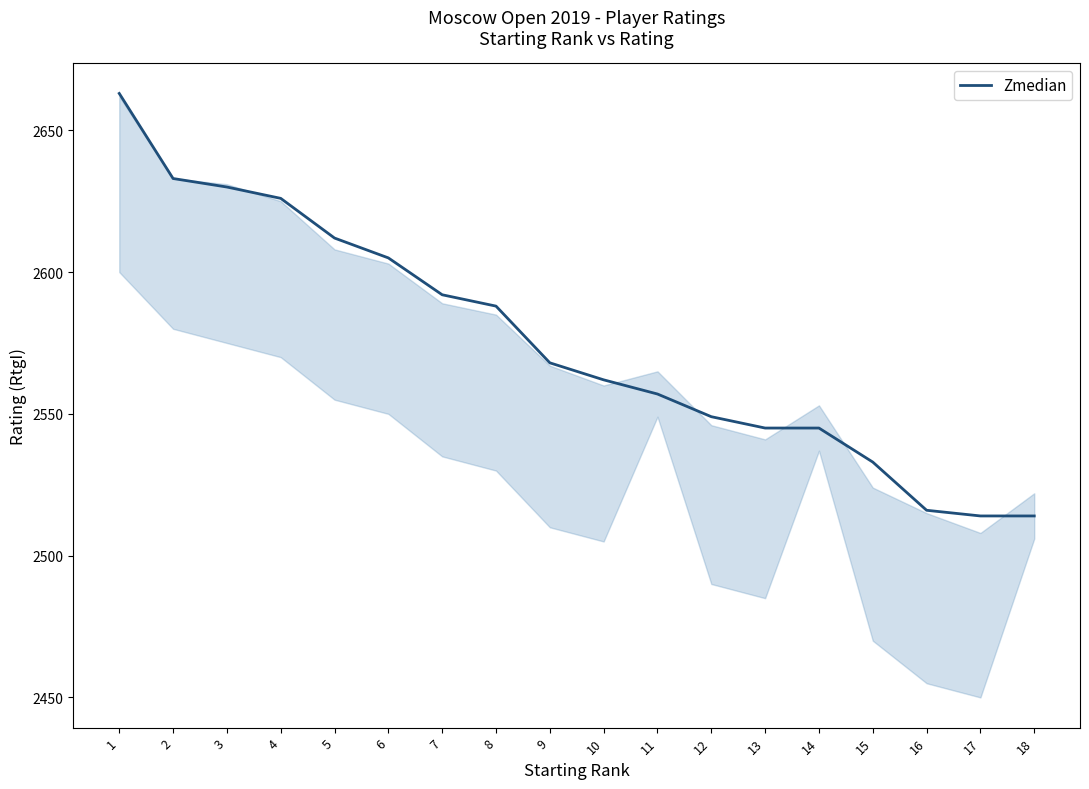

What is the change in value from 6 to 18?

-91